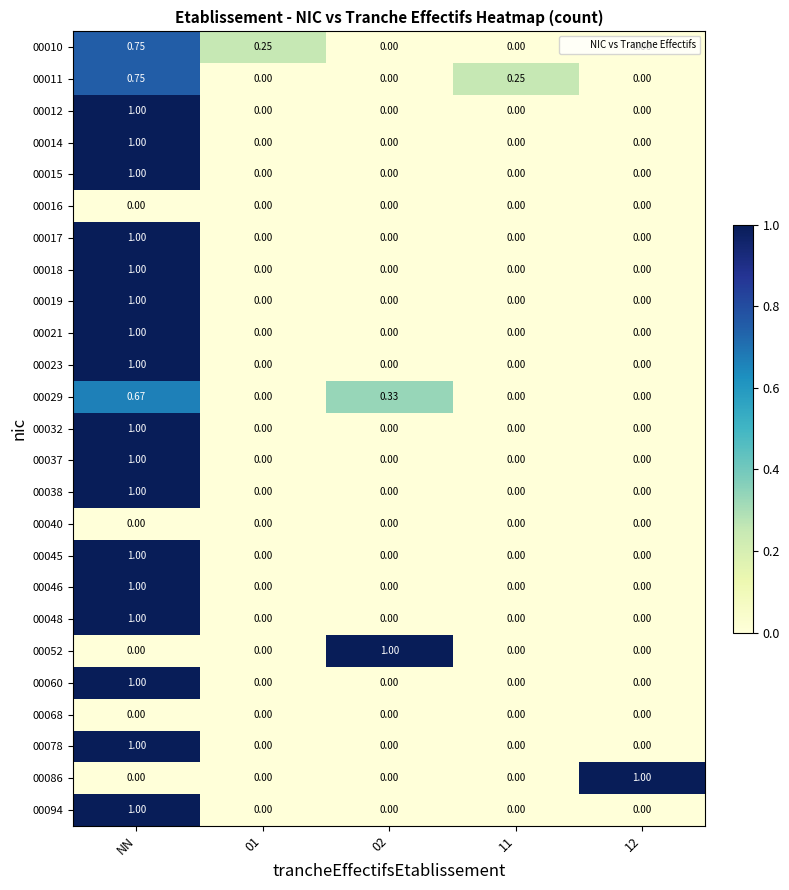

What is the total value across all series at 12?

1.0